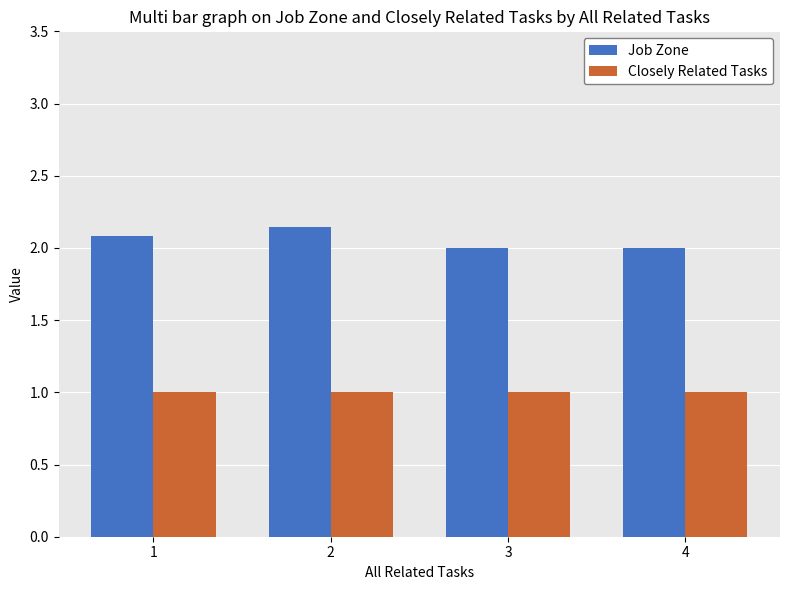

How many bars are there in each group?

2